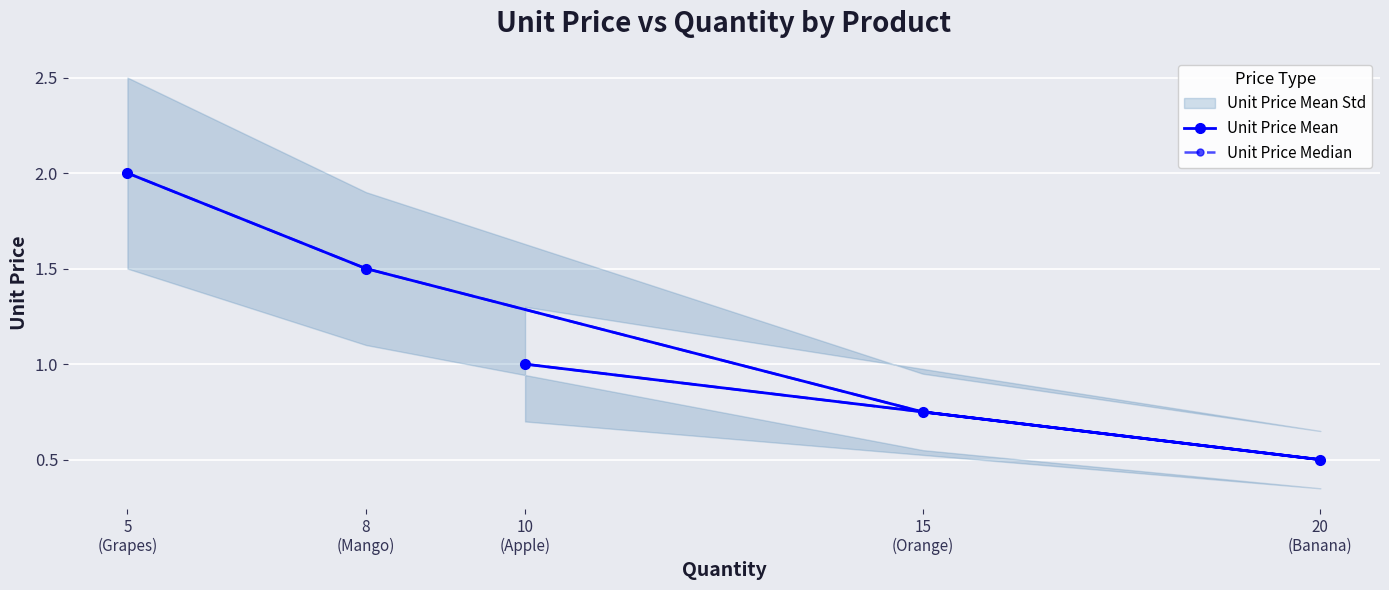

What is the average value of the Unit Price Mean series?

1.1